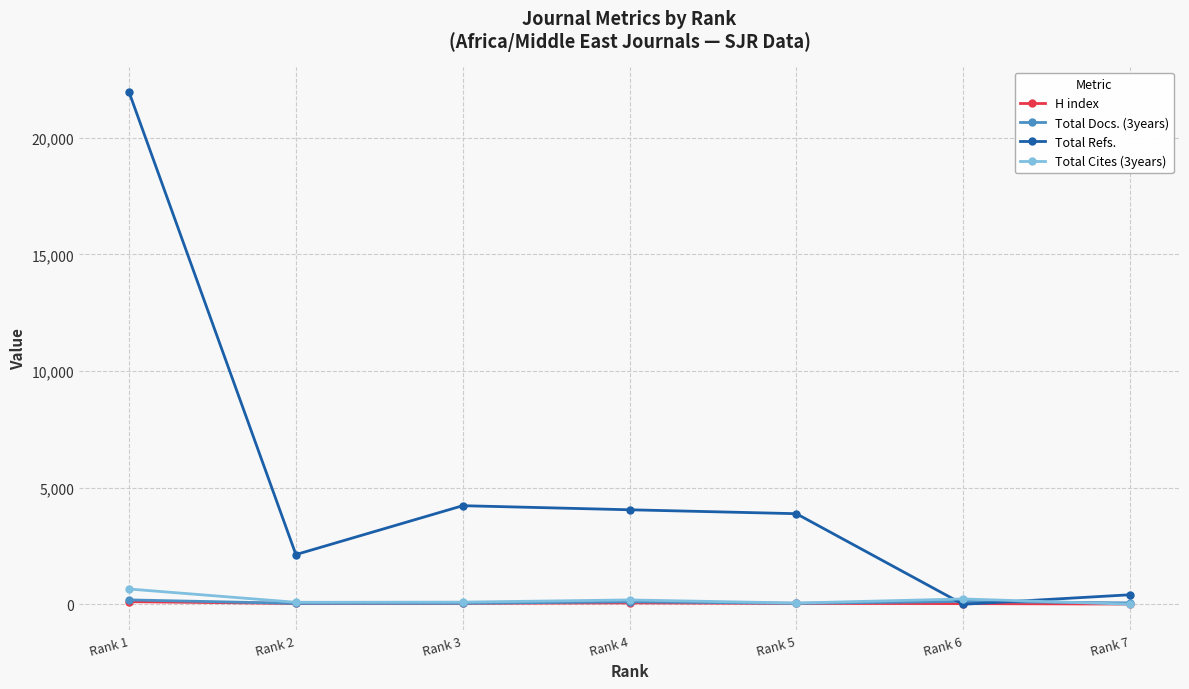

Which series changed the most between Rank 3 and Rank 7?

Total Refs.